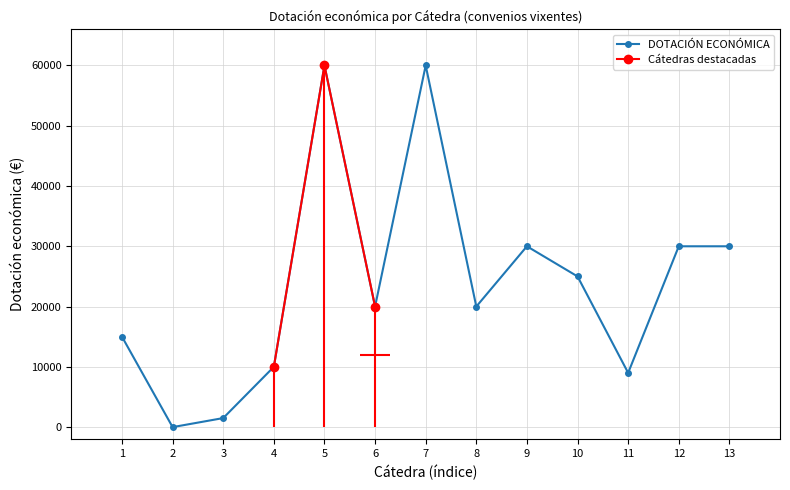

What is the average value?

23885